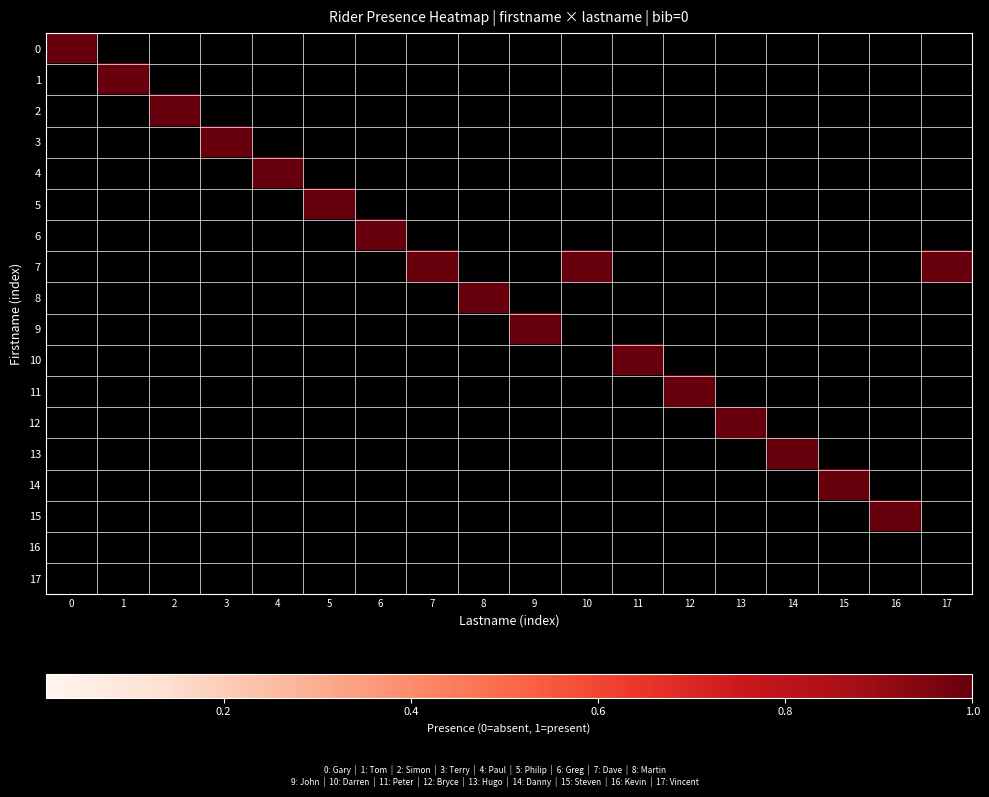

List the series in order of their peak value, lowest first.

16, 17, 0, 1, 2, 3, 4, 5, 6, 7, 8, 9, 10, 11, 12, 13, 14, 15